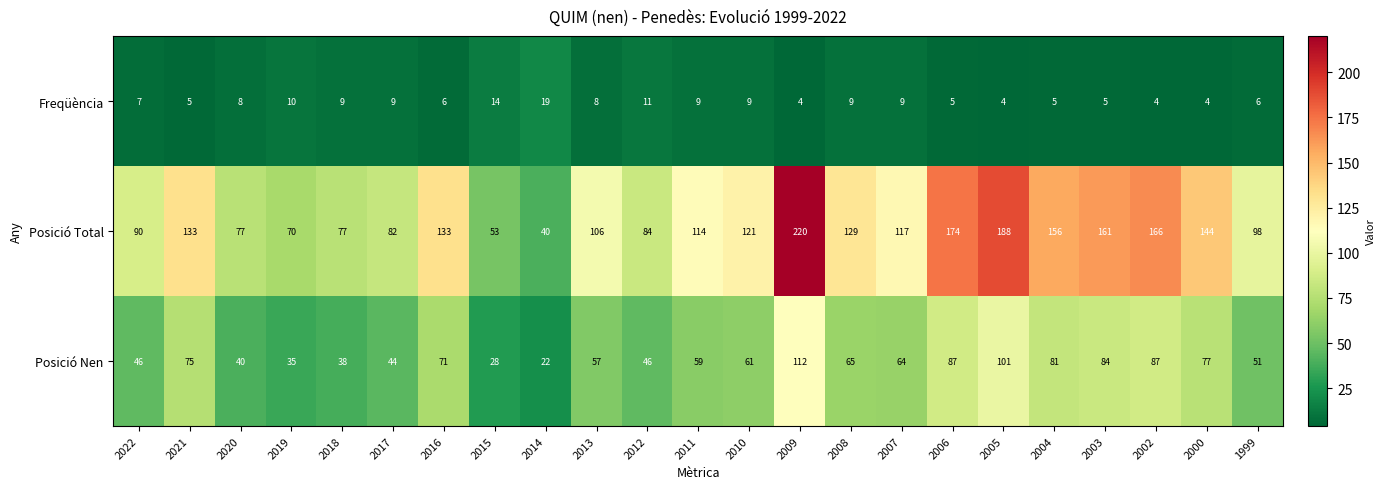

At which category is the sum across all series the highest?

2009